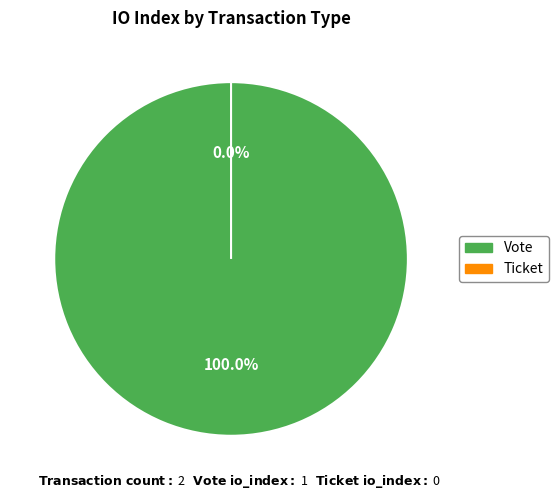

Count the number of slices in the pie.

2